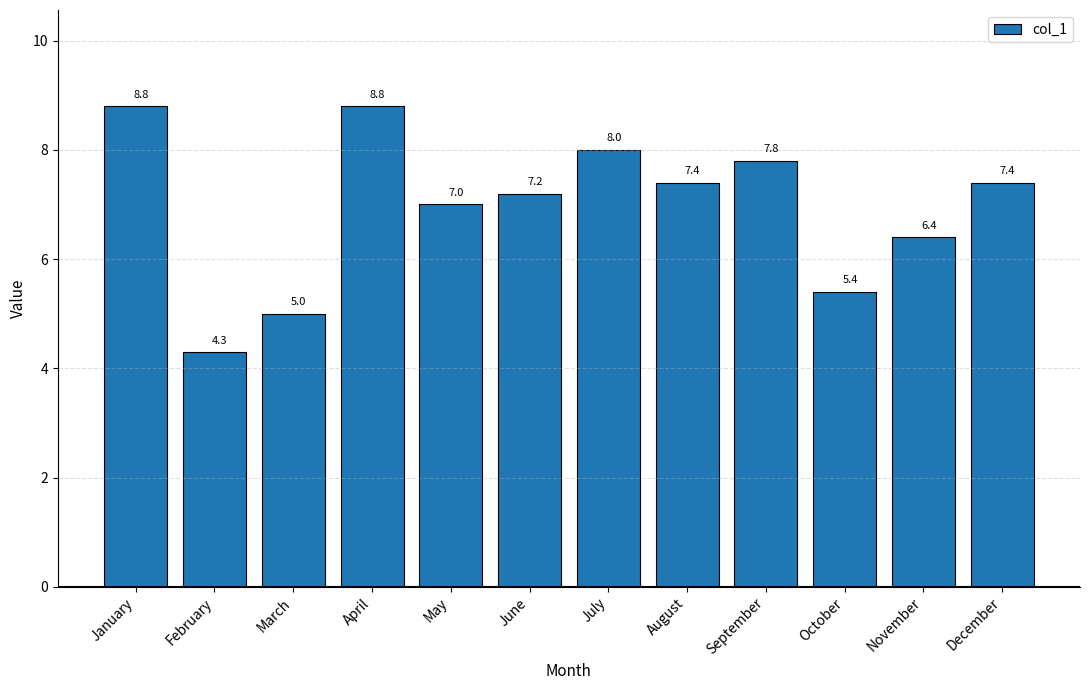

True or false: the data shows 8.8 at January.

True